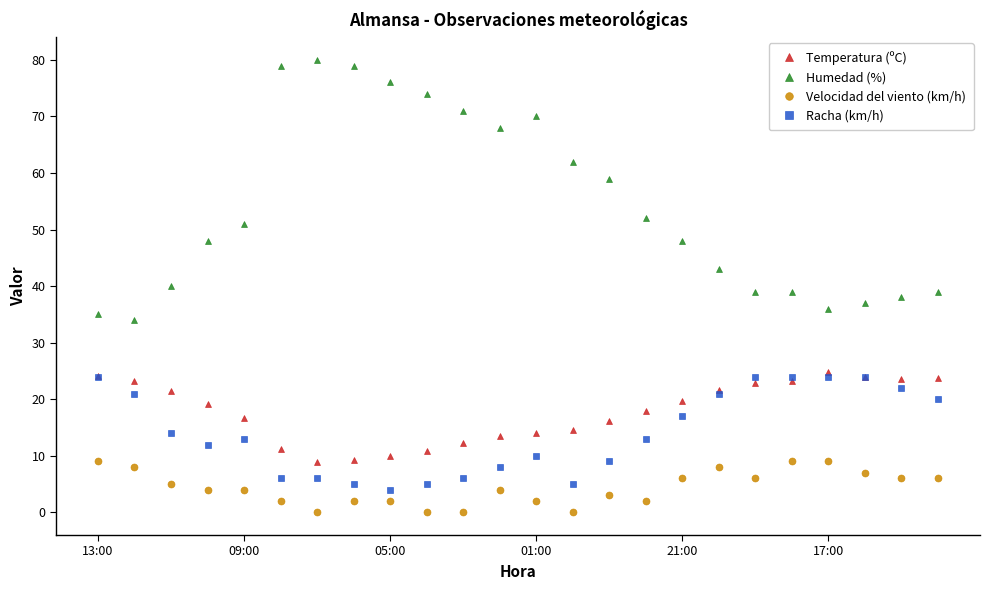

What are all the series names shown in the legend?

Temperatura (ºC), Humedad (%), Velocidad del viento (km/h), Racha (km/h)